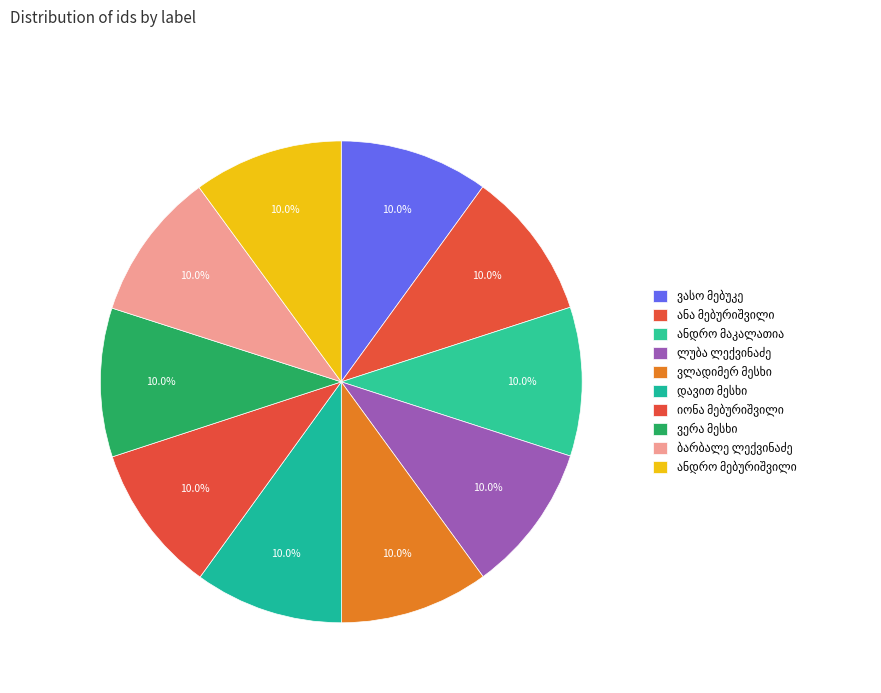

Count the number of slices in the pie.

10